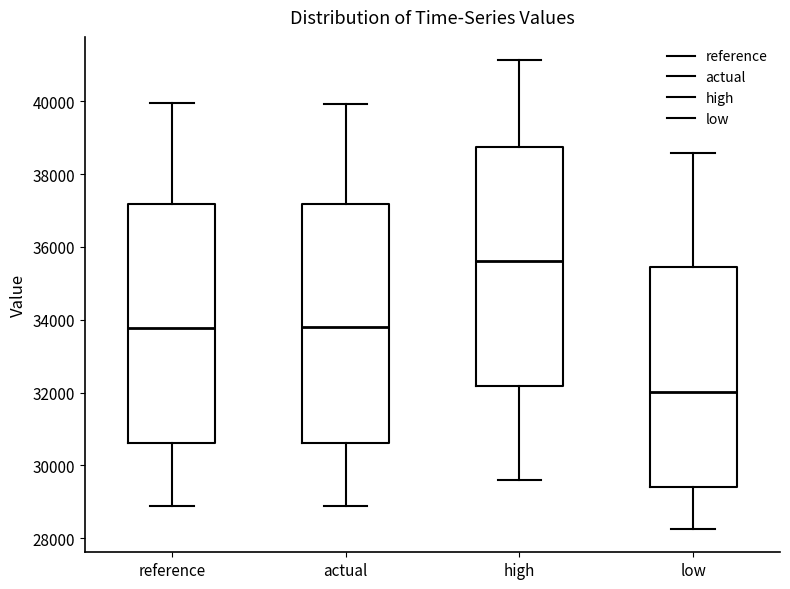

Where does the upper whisker of the box for high end on the y-axis? The values are not printed on the chart, so give them approximately, as read against the axis.

41200